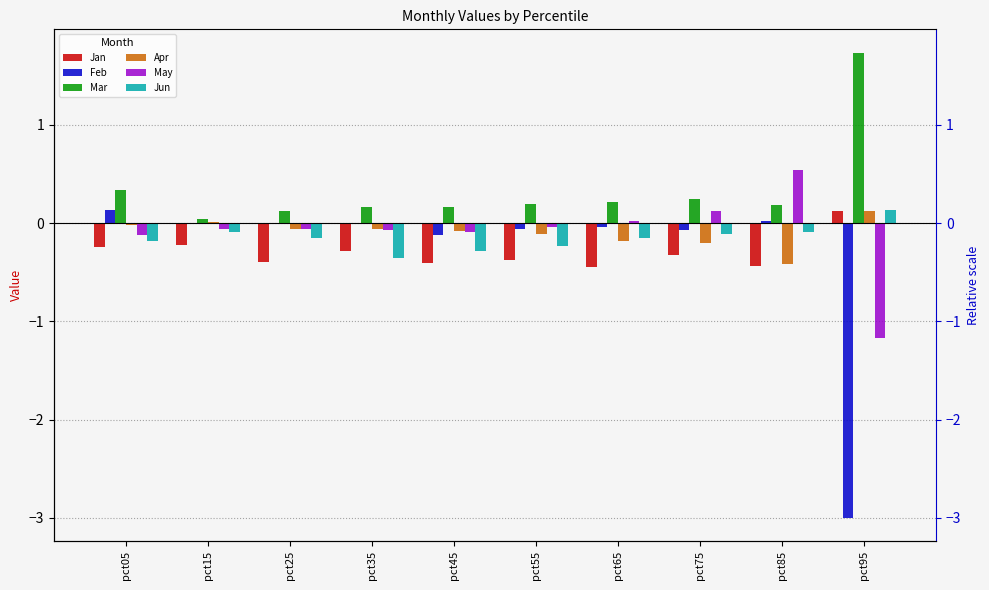

What is the sum of the Mar values at pct45 and pct35?

0.3